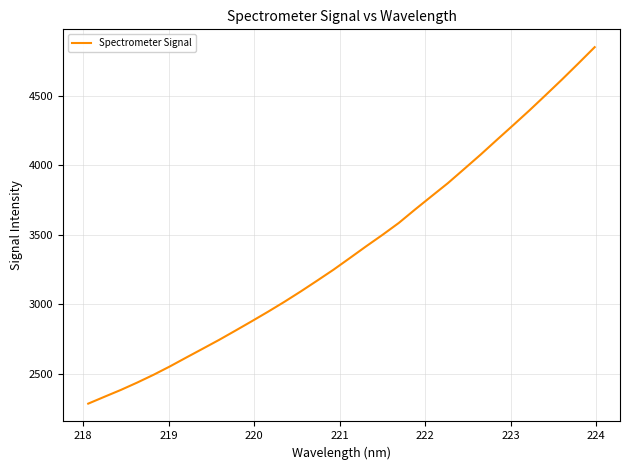

What is the difference between the maximum and minimum values?

2564.9